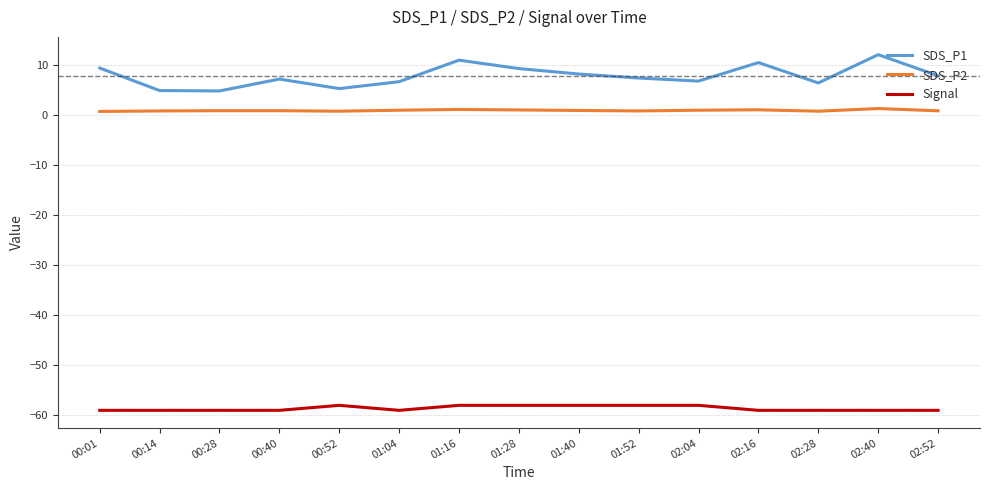

How many lines are shown in the chart?

3